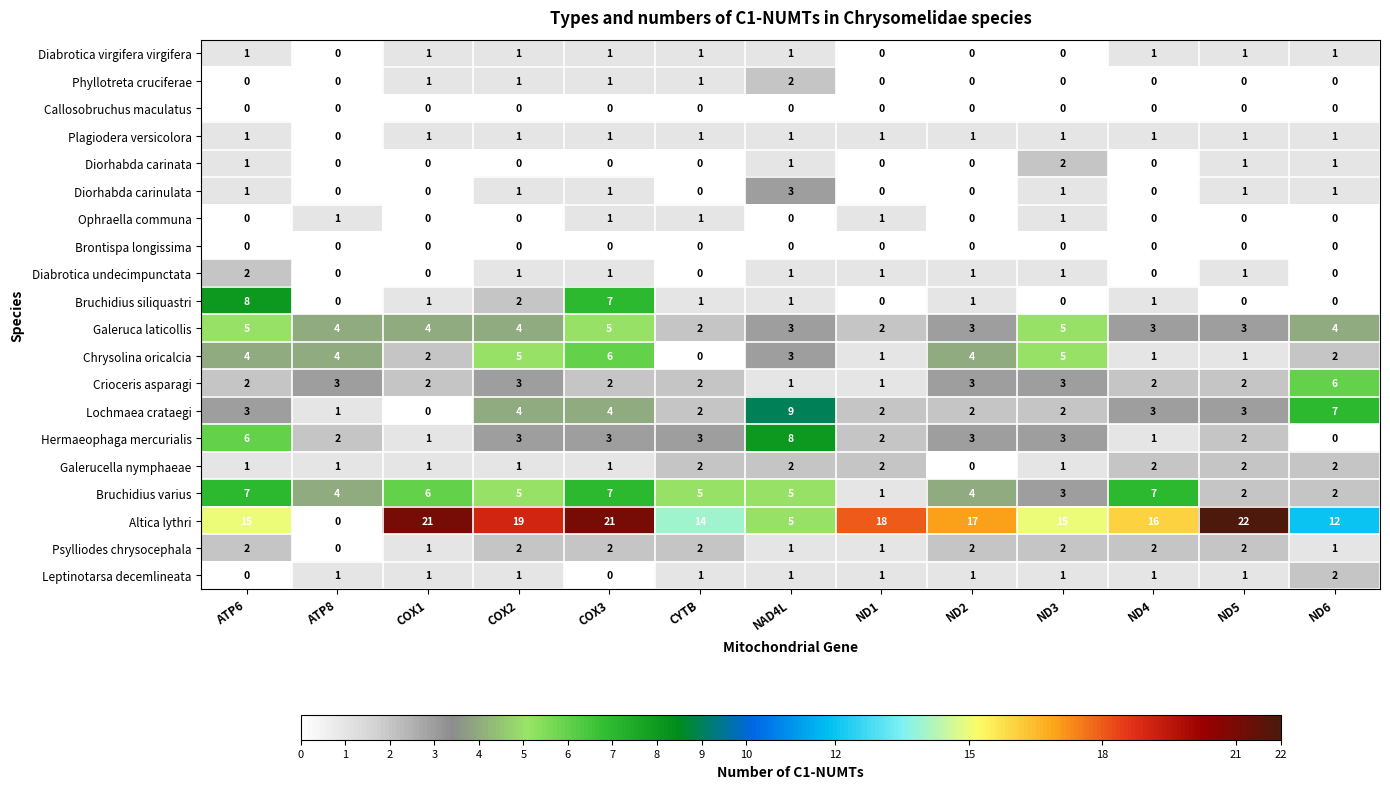

How many Phyllotreta cruciferae values are between 0 and 1?

12